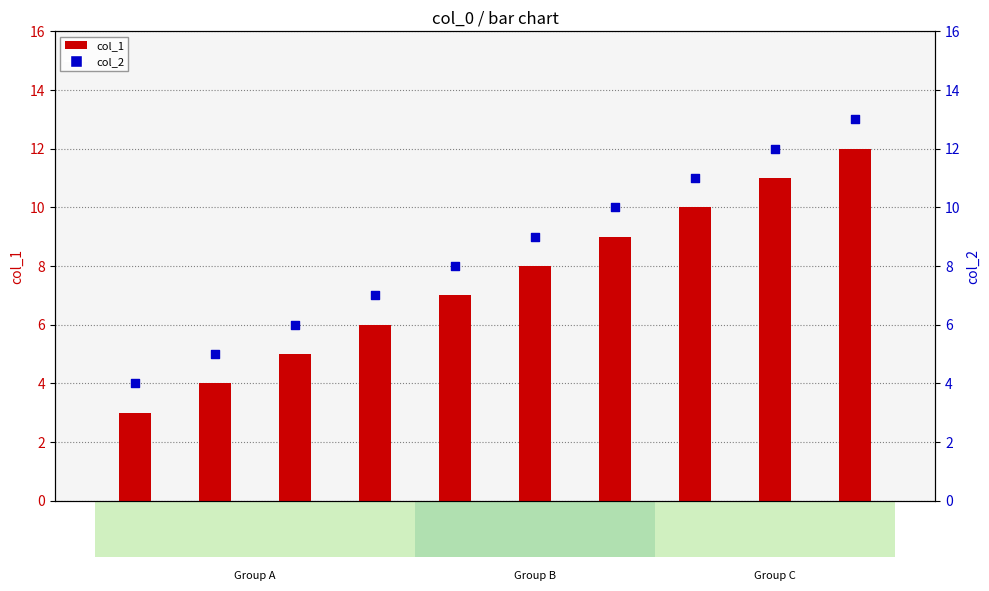

Which series has the widest spread of Y values?

col_1